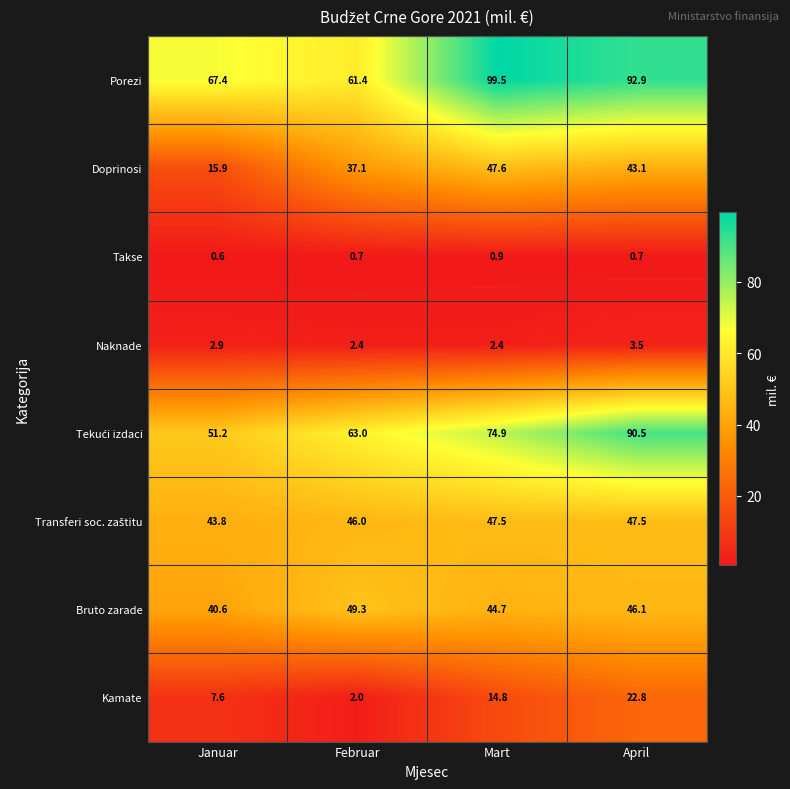

Which category has the lowest value in the Bruto zarade series?

Januar